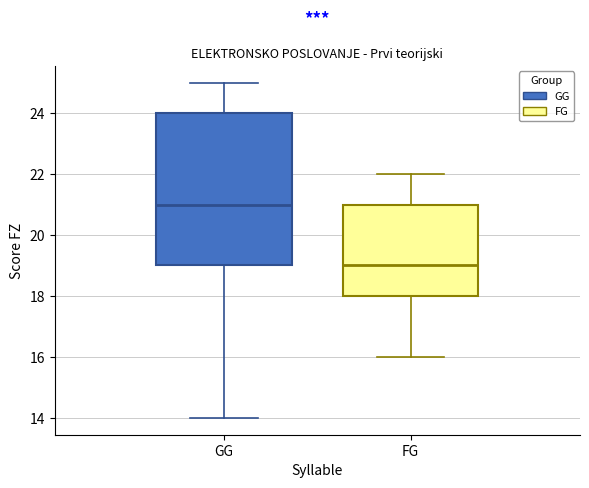

Which box is the tallest, from its lower edge to its upper edge?

GG